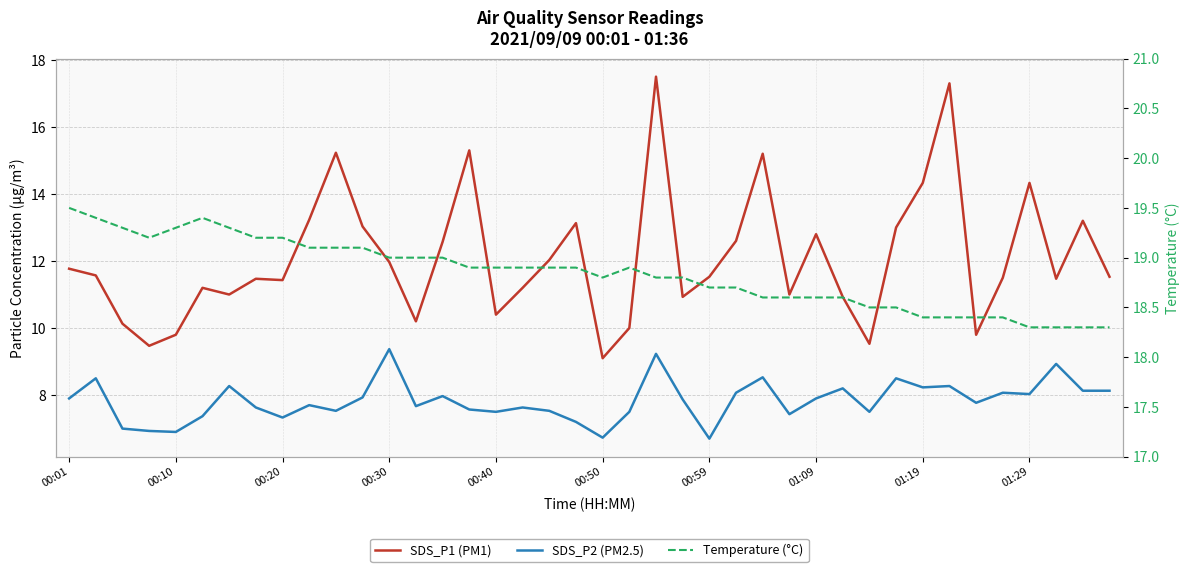

At which category is the sum across all series the highest?

22